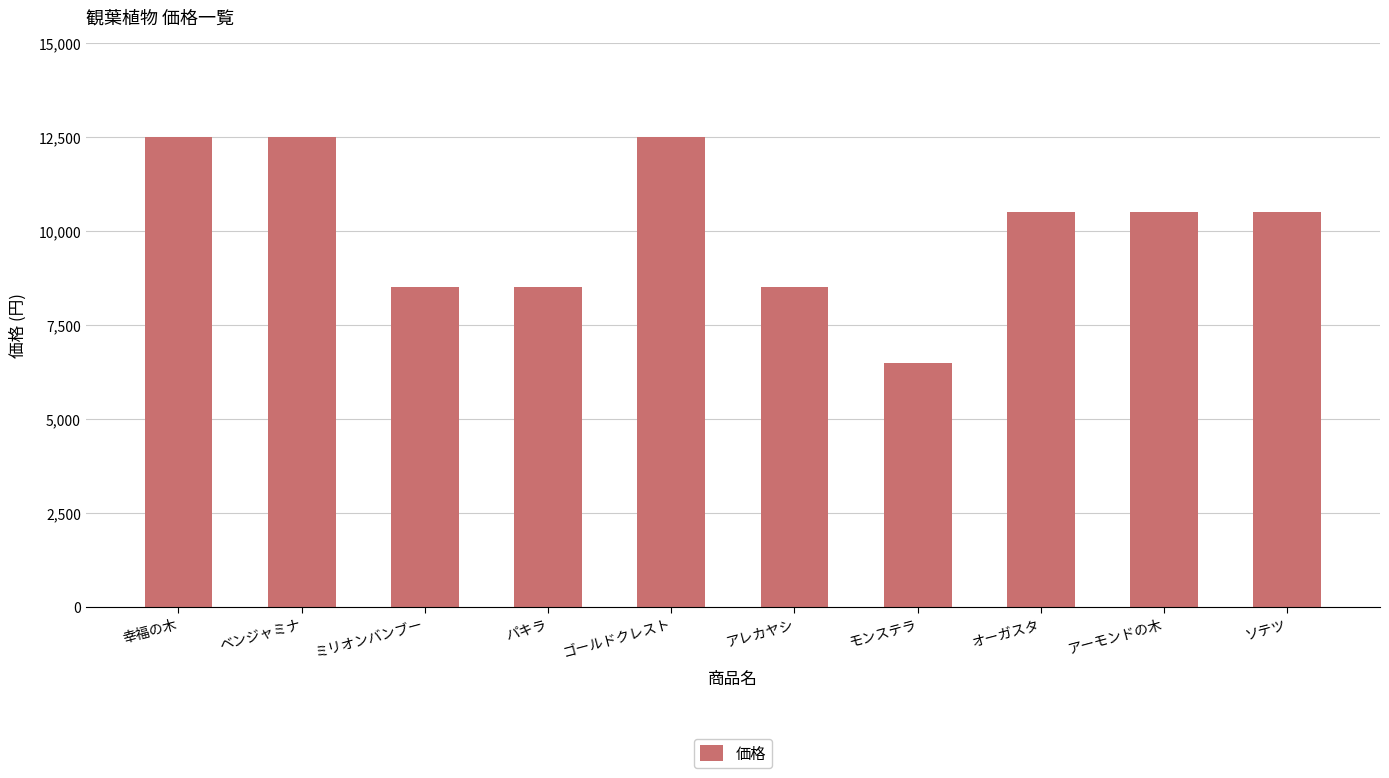

How many categories are shown in the chart?

10